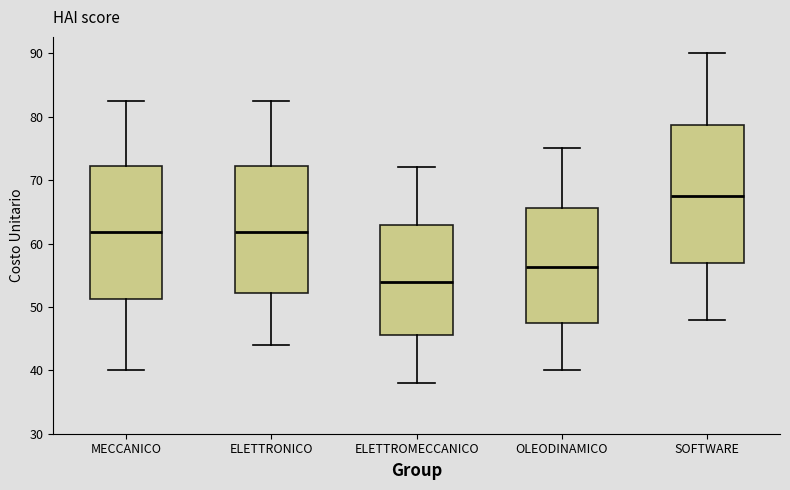

Where is the lower edge of the box for SOFTWARE on the y-axis? The values are not printed on the chart, so give them approximately, as read against the axis.

57